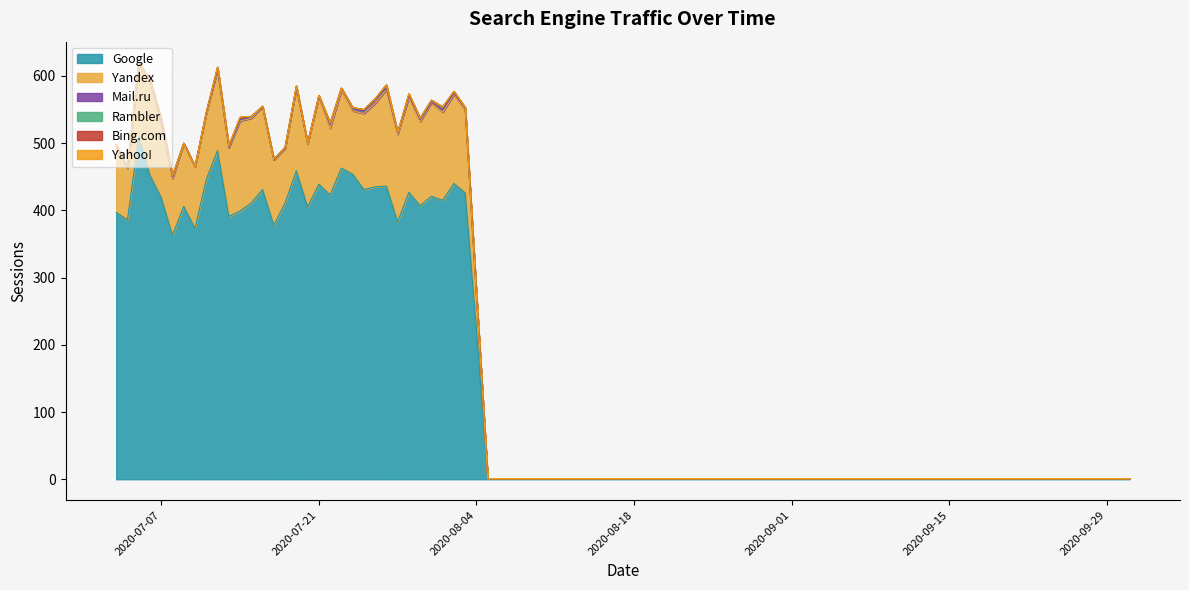

Where is Google nearest to the value 255?

2020-08-04